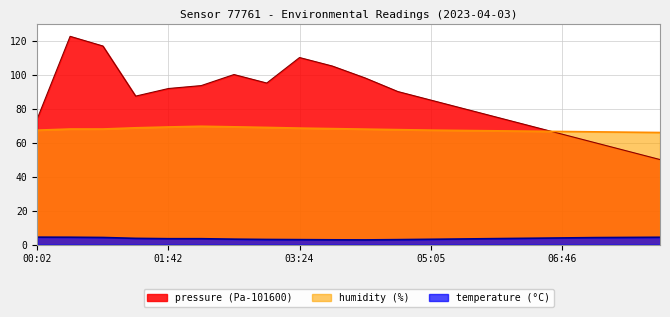

At which category is the sum across all series the highest?

00:27